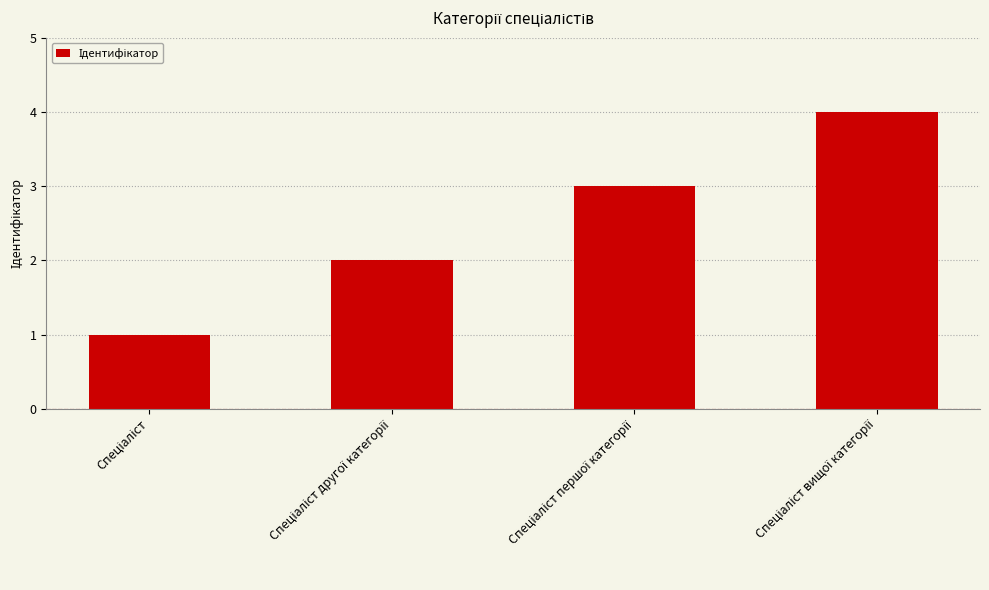

What is the maximum value shown in the chart?

4